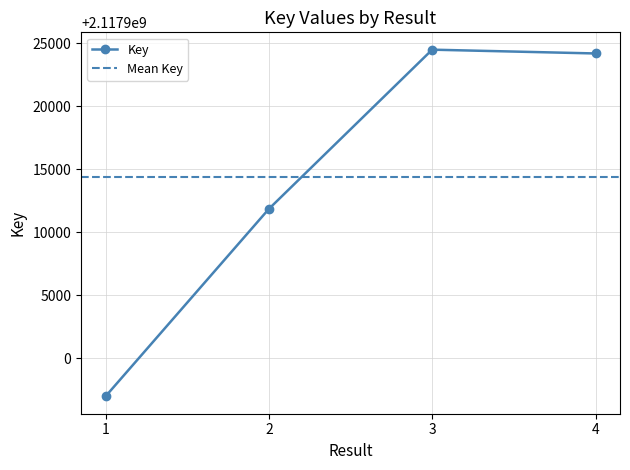

Between 3 and 2, which is larger?

3